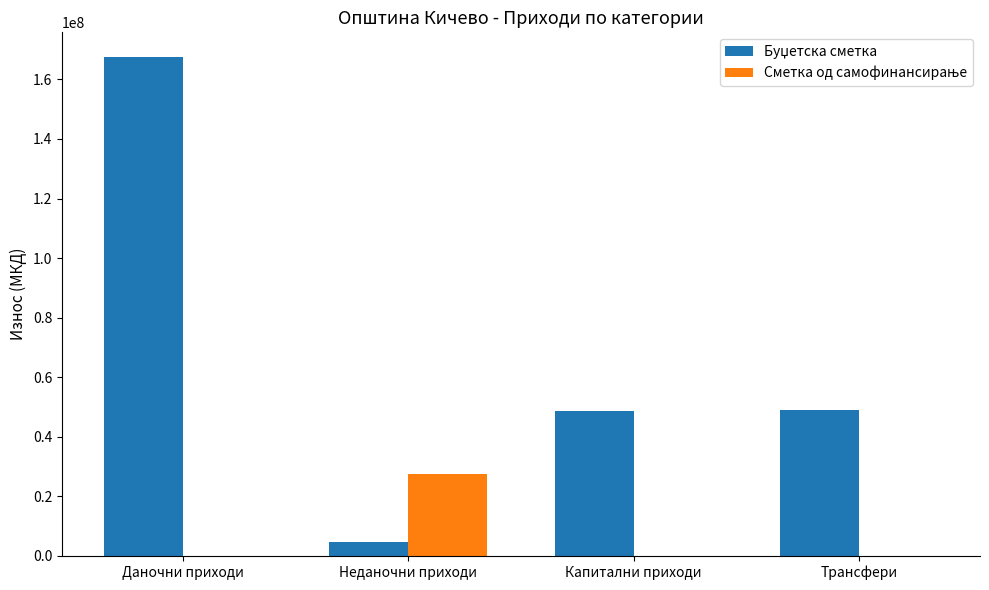

Which label corresponds to the largest value in the chart?

Даночни приходи